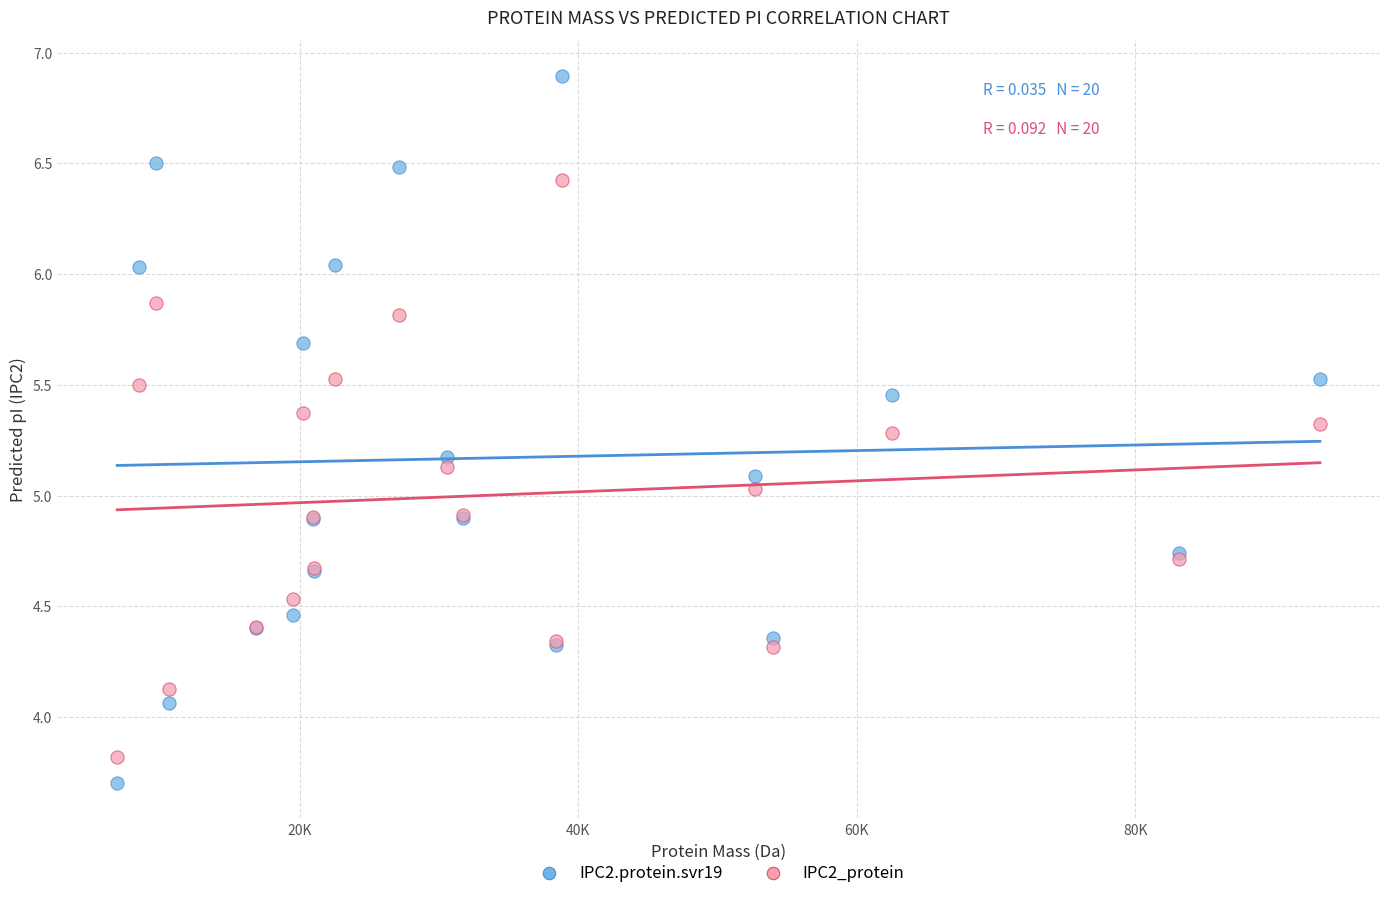

Which series has the largest Y range (max minus min)?

IPC2.protein.svr19